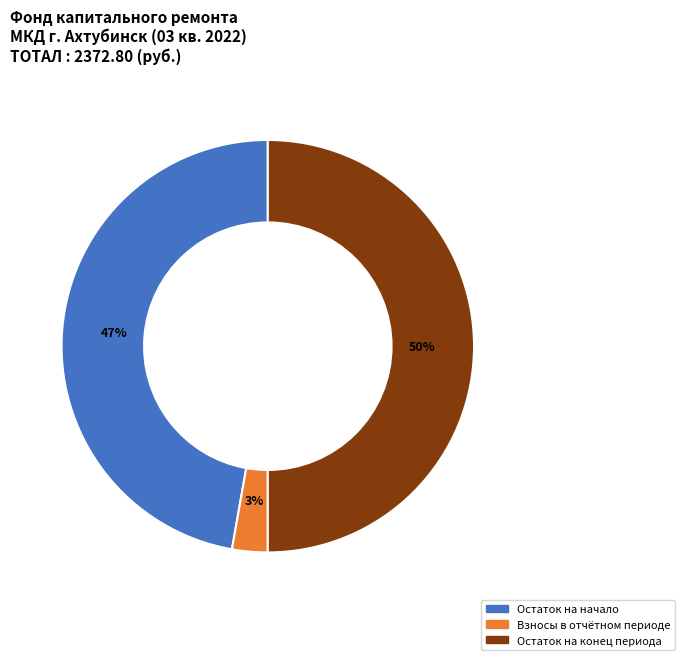

Rank the categories by value from lowest to highest.

Взносы в отчётном периоде, Остаток на начало, Остаток на конец периода